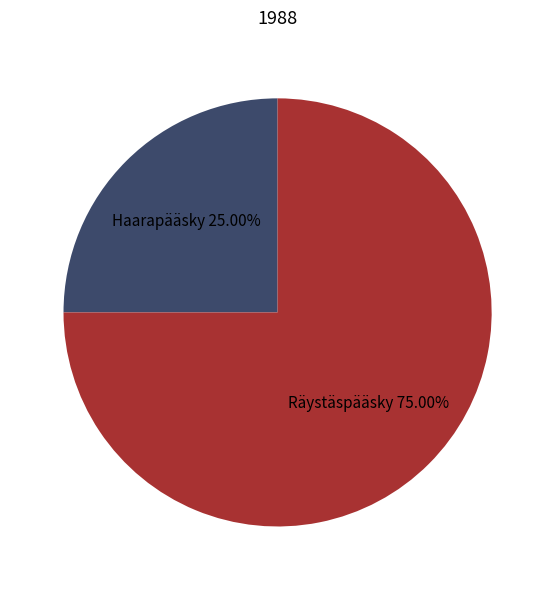

Count the number of slices in the pie.

2